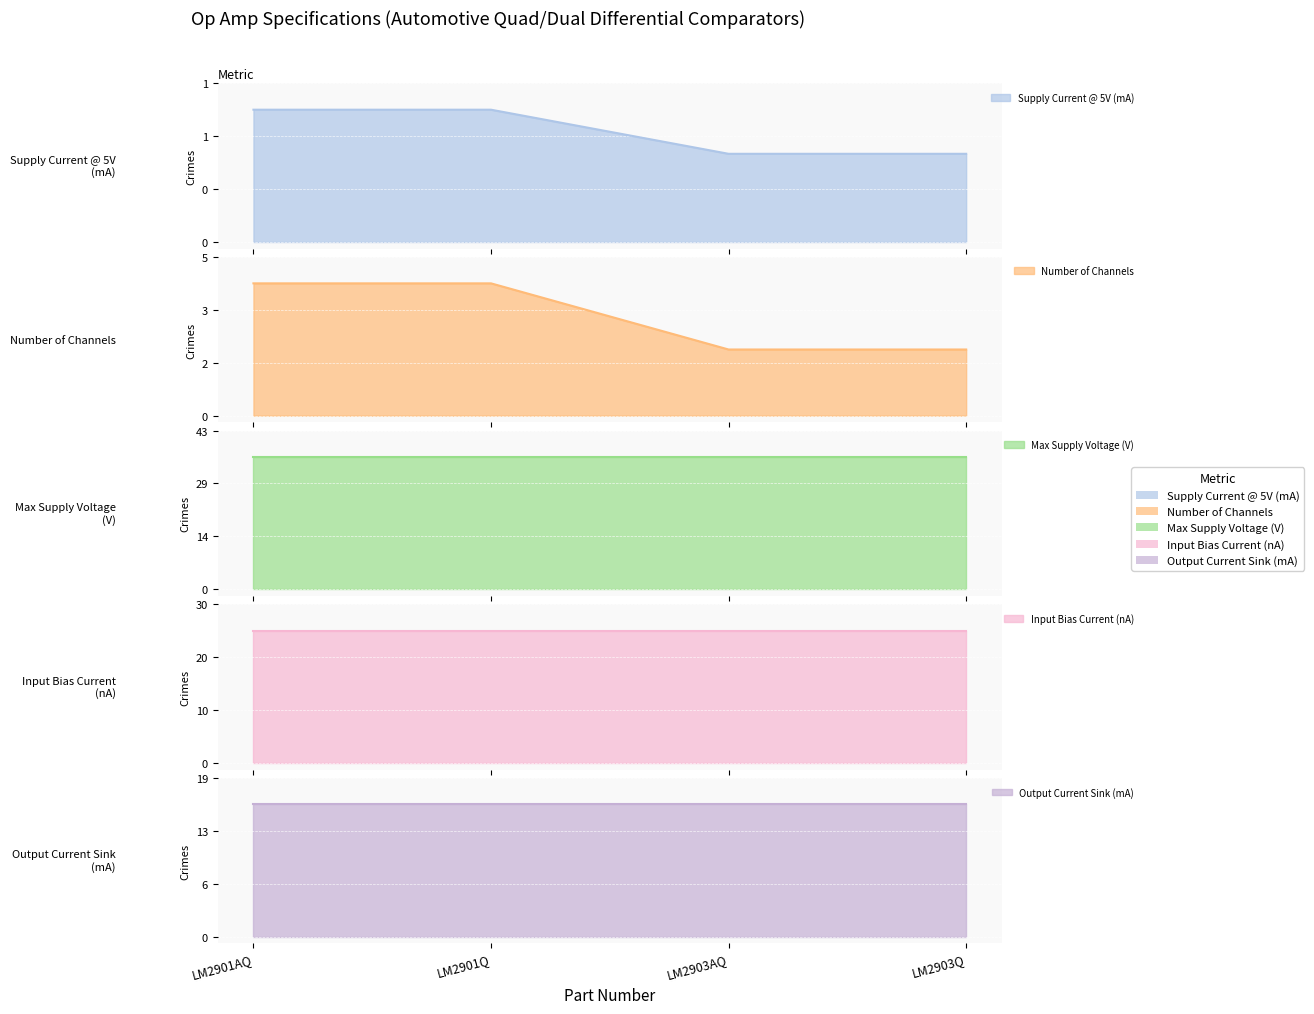

Reading left to right, list all the values displayed in this chart.

Supply Current @ 5V (mA): 0.9	0.9	0.6	0.6
Number of Channels: 4.0	4.0	2.0	2.0
Max Supply Voltage (V): 36.0	36.0	36.0	36.0
Input Bias Current (nA): 25.0	25.0	25.0	25.0
Output Current Sink (mA): 16.0	16.0	16.0	16.0